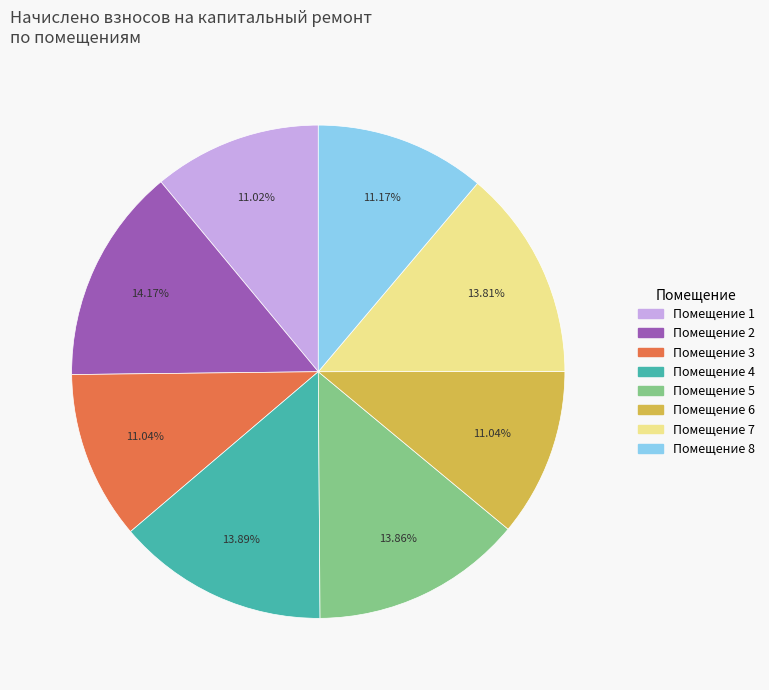

Is there a majority slice in this chart?

No